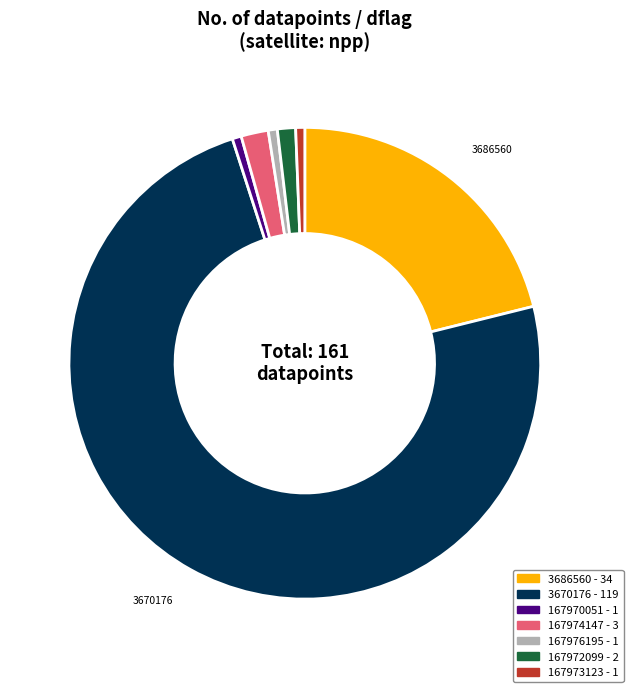

Which category has the biggest portion of the pie?

3670176